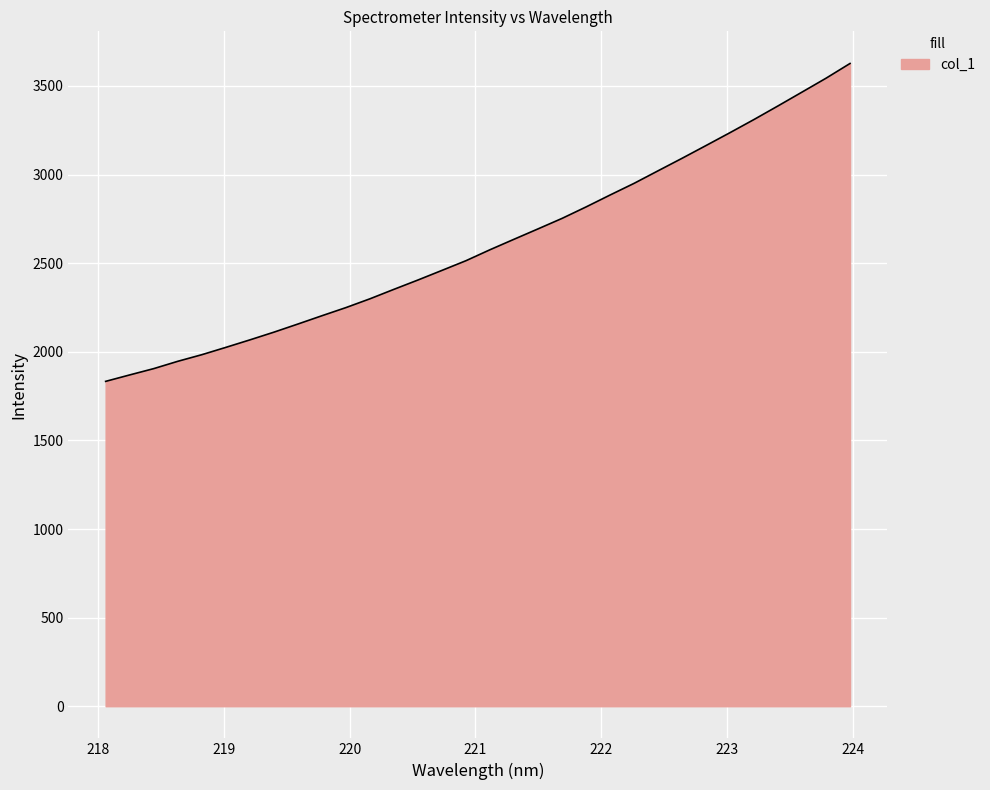

True or false: the data has more than 2 interior local peaks.

False